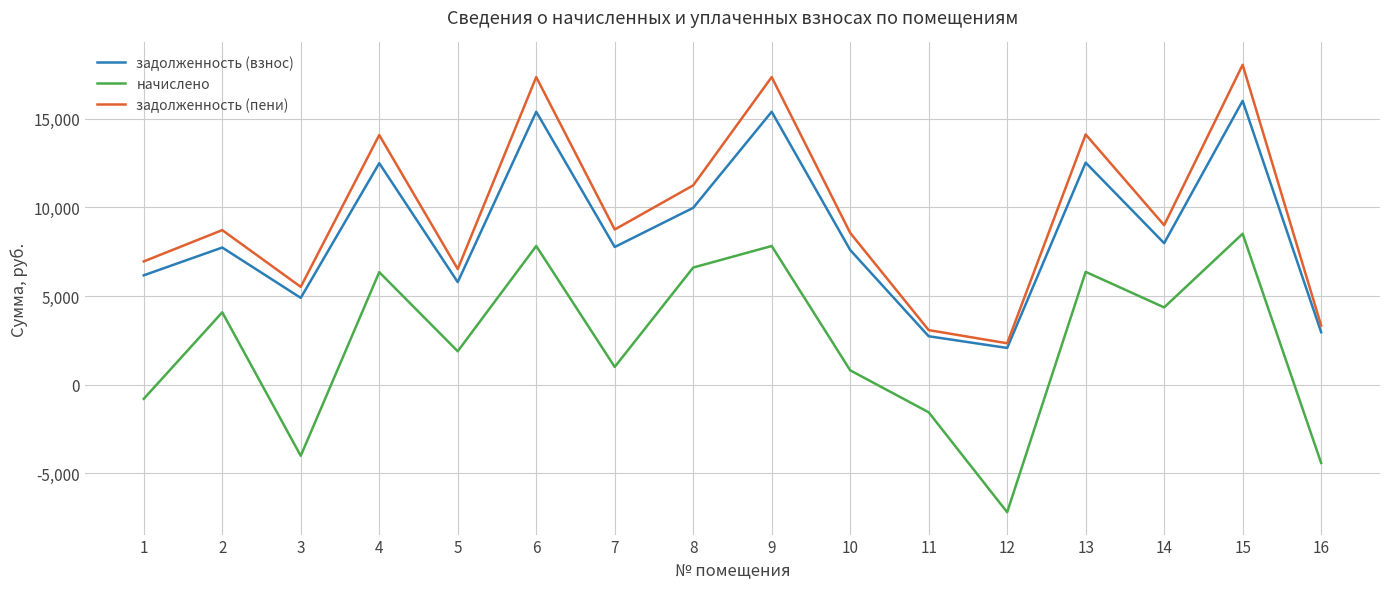

At which label does задолженность (взнос) first exceed 7767?

4